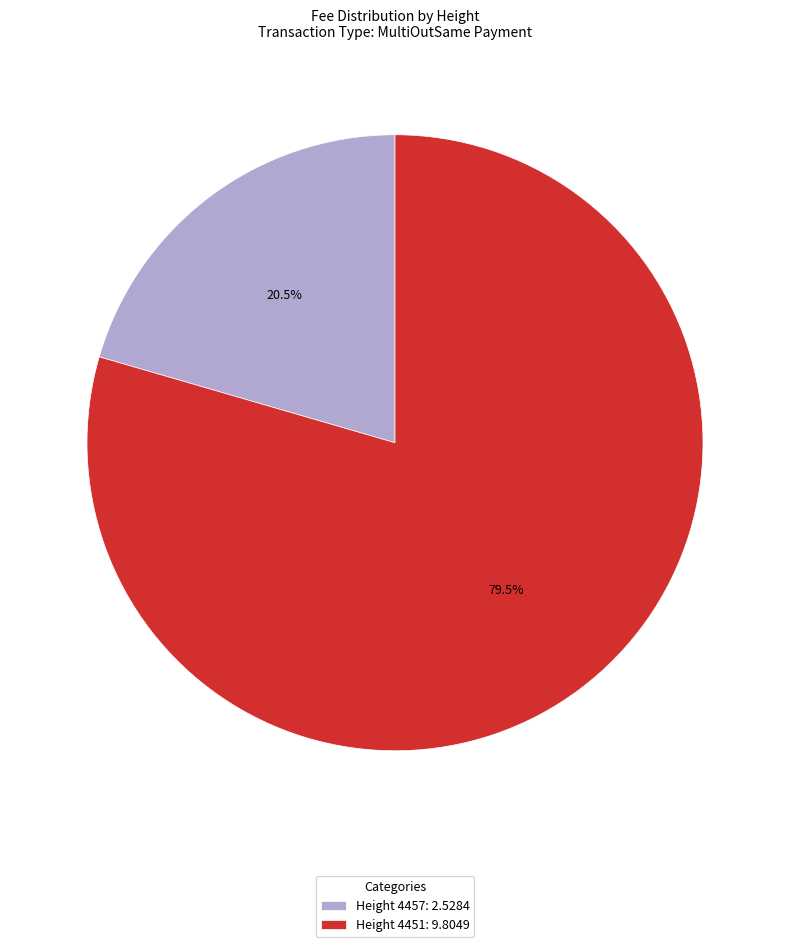

How many segments does this pie chart have?

2